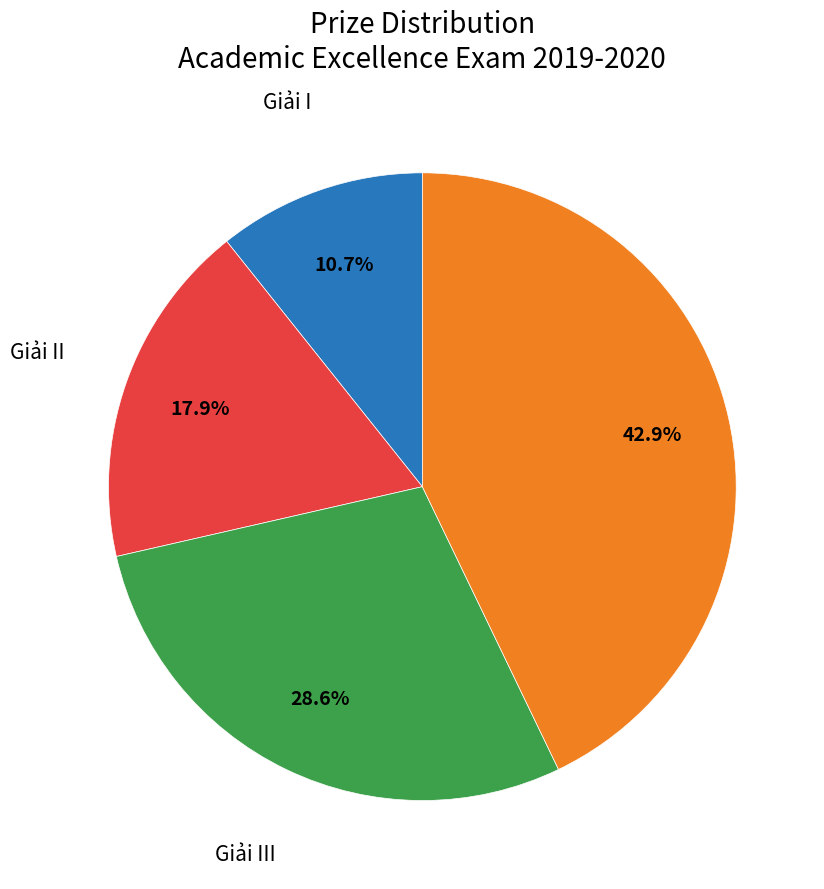

Does any single category account for the majority?

No